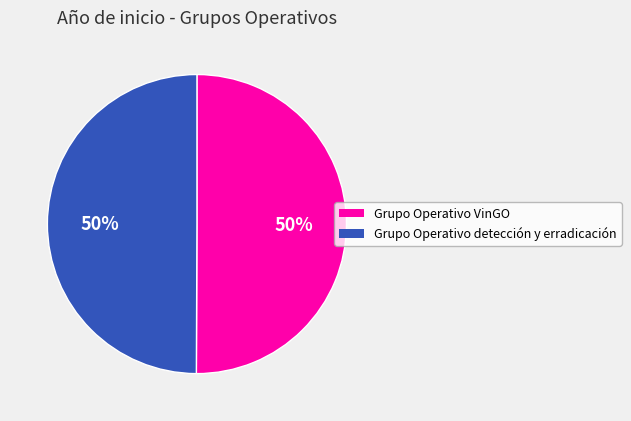

To the nearest percent, what is the average slice percentage?

50%